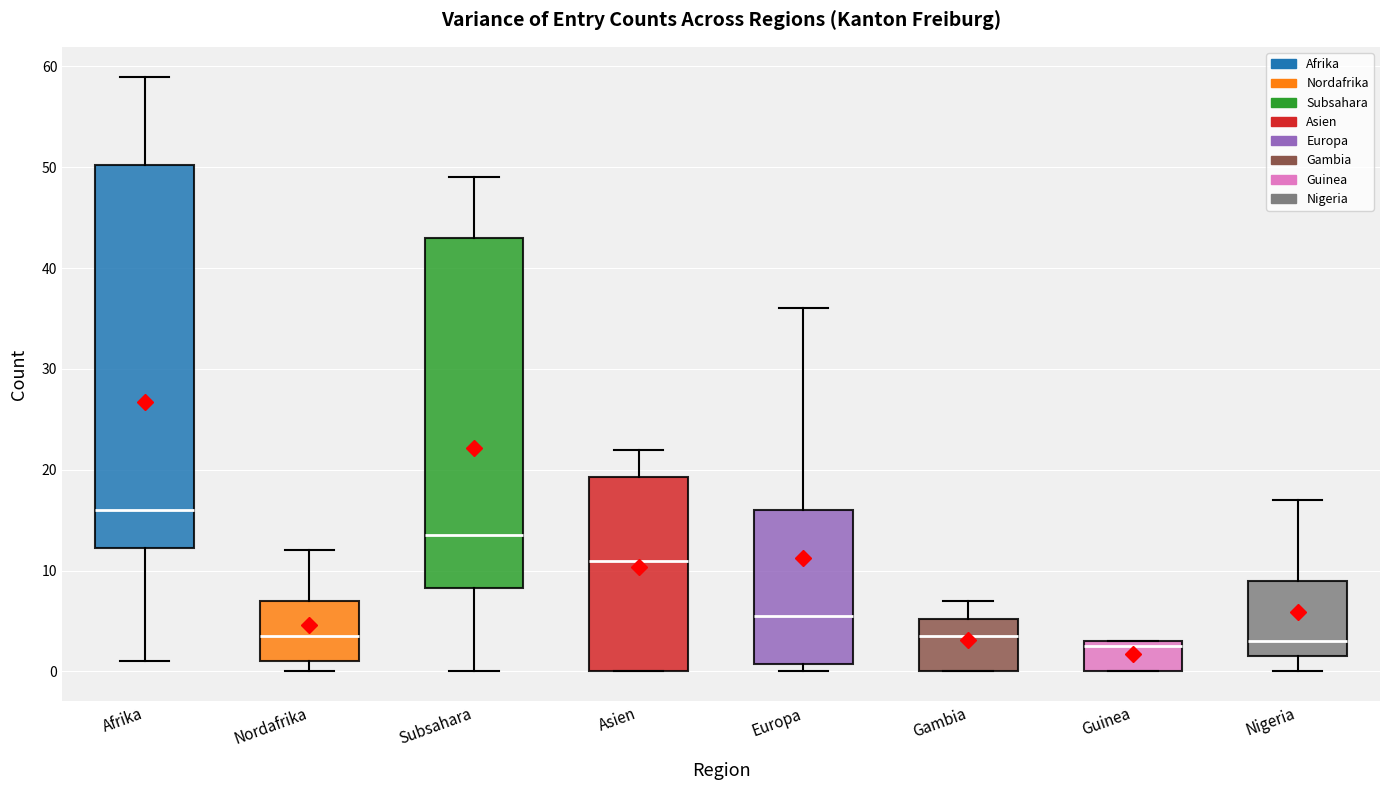

Reading left to right, transcribe this box plot: for each box, give where its median line is, the range the box spans, and where its two whiskers end, as read against the y-axis. The values are not printed on the chart, so give them approximately, as read against the axis.

Afrika: median 16, box 12 to 50, whiskers 1 to 59
Nordafrika: median 4, box 1 to 7, whiskers 0 to 12
Subsahara: median 14, box 8 to 43, whiskers 0 to 49
Asien: median 11, box 0 to 19, whiskers 0 to 22
Europa: median 6, box 1 to 16, whiskers 0 to 36
Gambia: median 4, box 0 to 5, whiskers 0 to 7
Guinea: median 3 (just below the box's upper edge), box 0 to 3, whiskers 0 to 3
Nigeria: median 3, box 2 to 9, whiskers 0 to 17